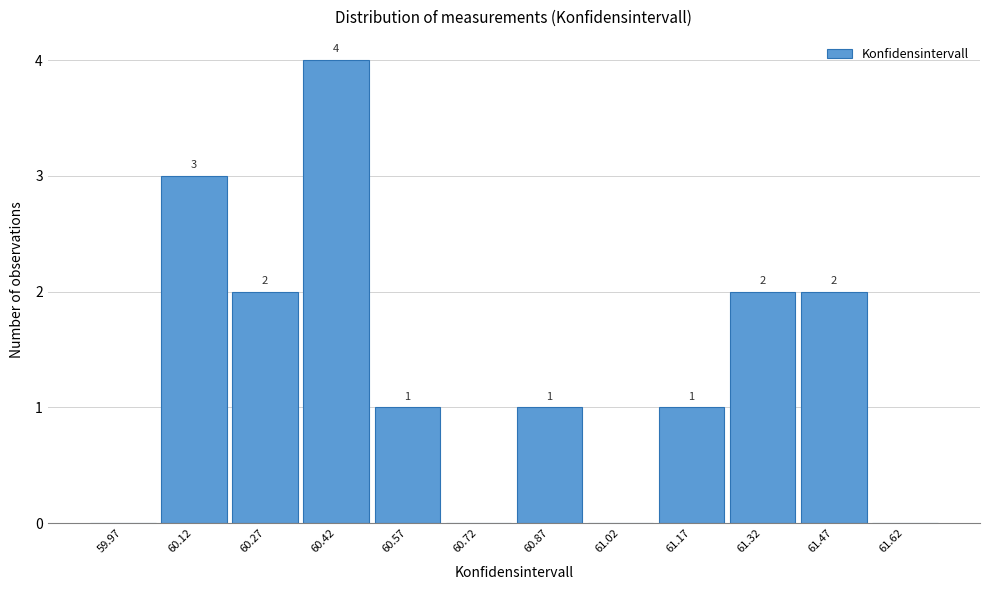

Which range on the x-axis has the tallest bar?

60.35 to 60.50